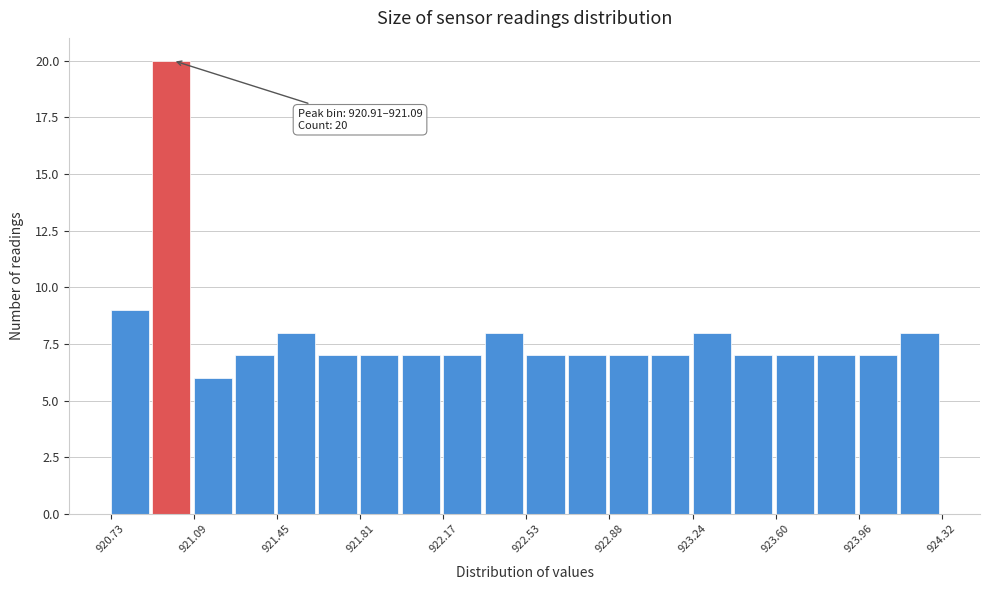

Read against the x-axis, roughly where is the centre of the tallest bar?

921.00